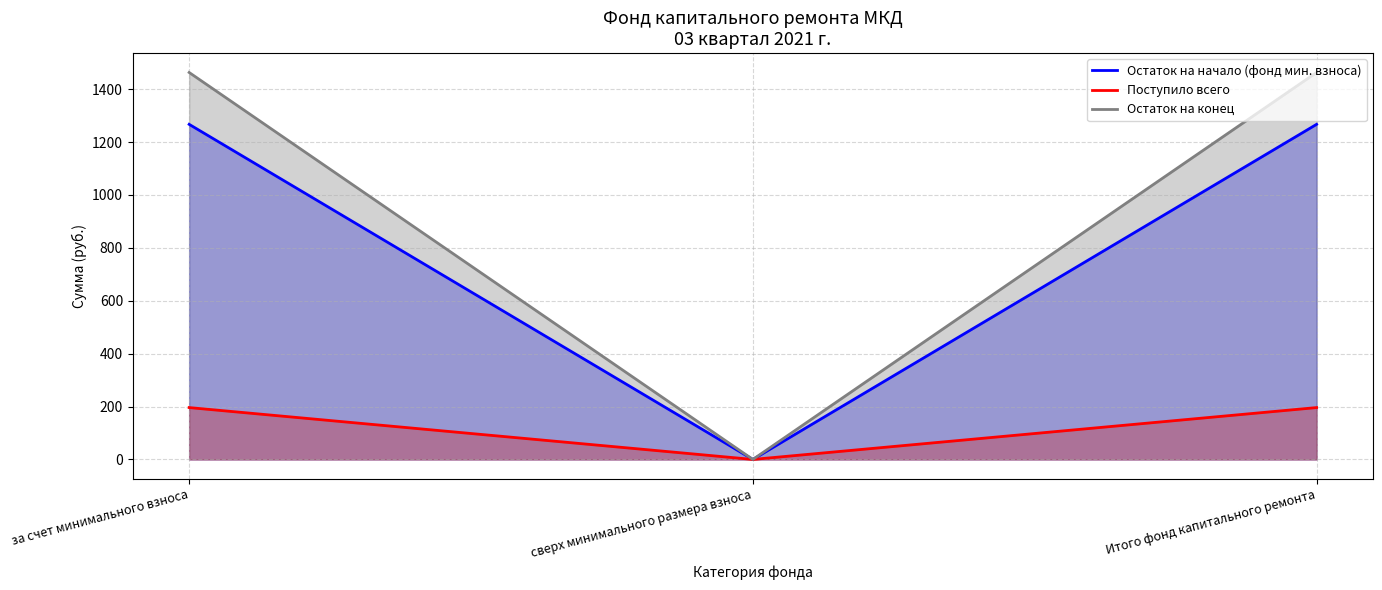

Which category has the lowest value across all series?

сверх минимального размера взноса